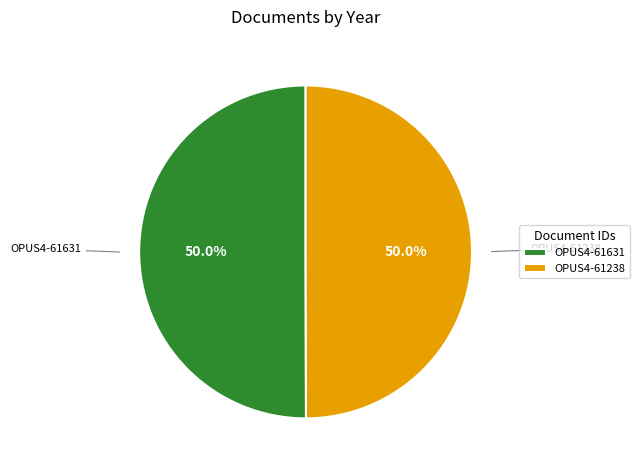

What is the ratio of the value at OPUS4-61238 to the value at OPUS4-61631?

1.0